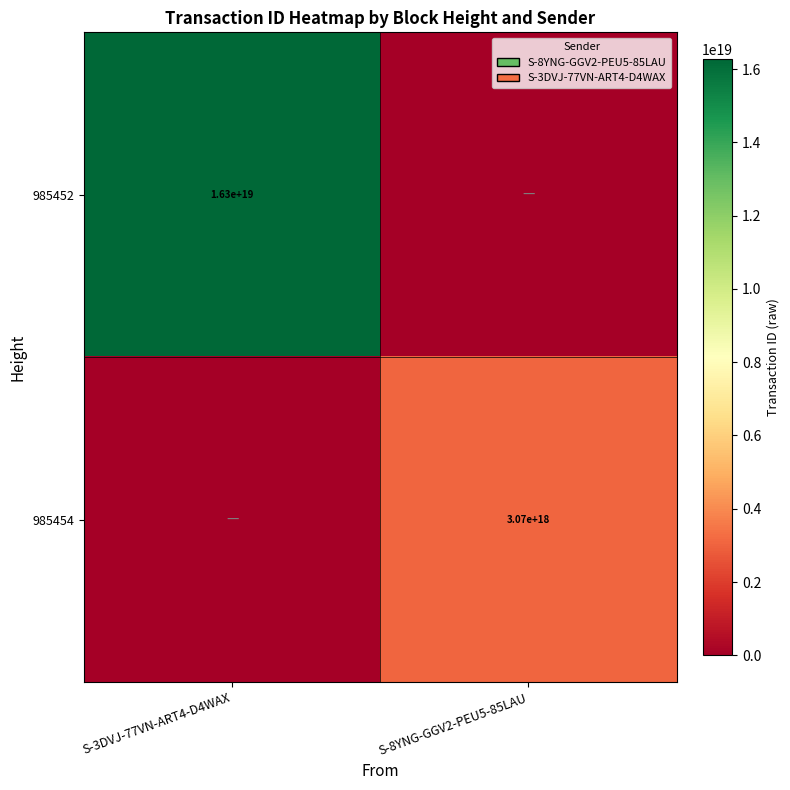

Is the value of 985454 at S-8YNG-GGV2-PEU5-85LAU greater than the value of 985452 at S-3DVJ-77VN-ART4-D4WAX?

No